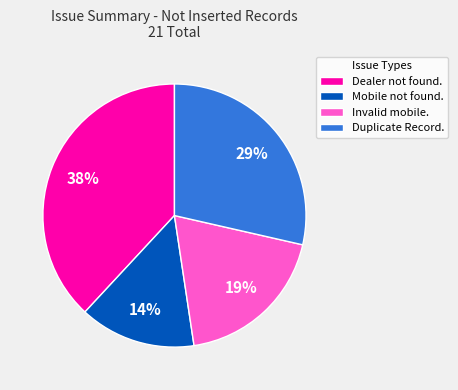

Which category has the biggest portion of the pie?

Dealer not found.